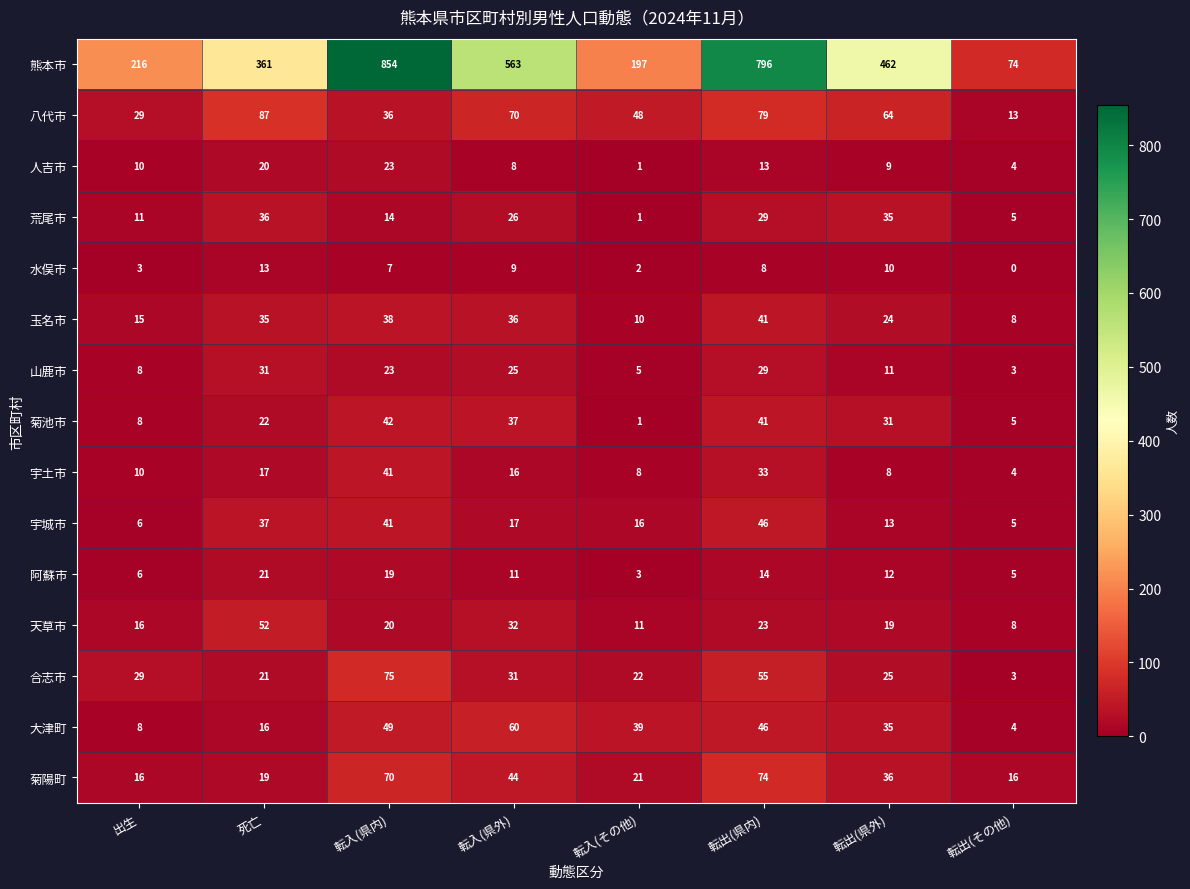

What is the difference between the highest and lowest values at 転入(その他)?

196